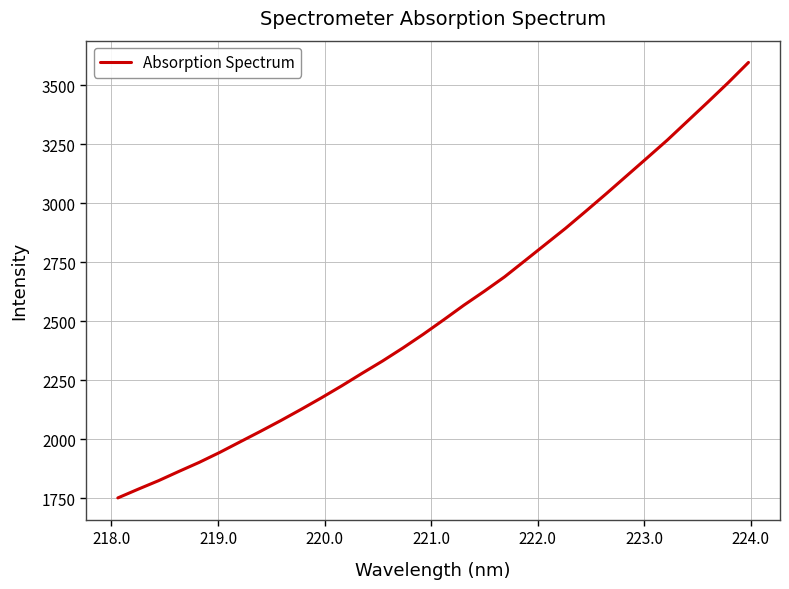

Does the chart display data point markers on the line(s)?

No